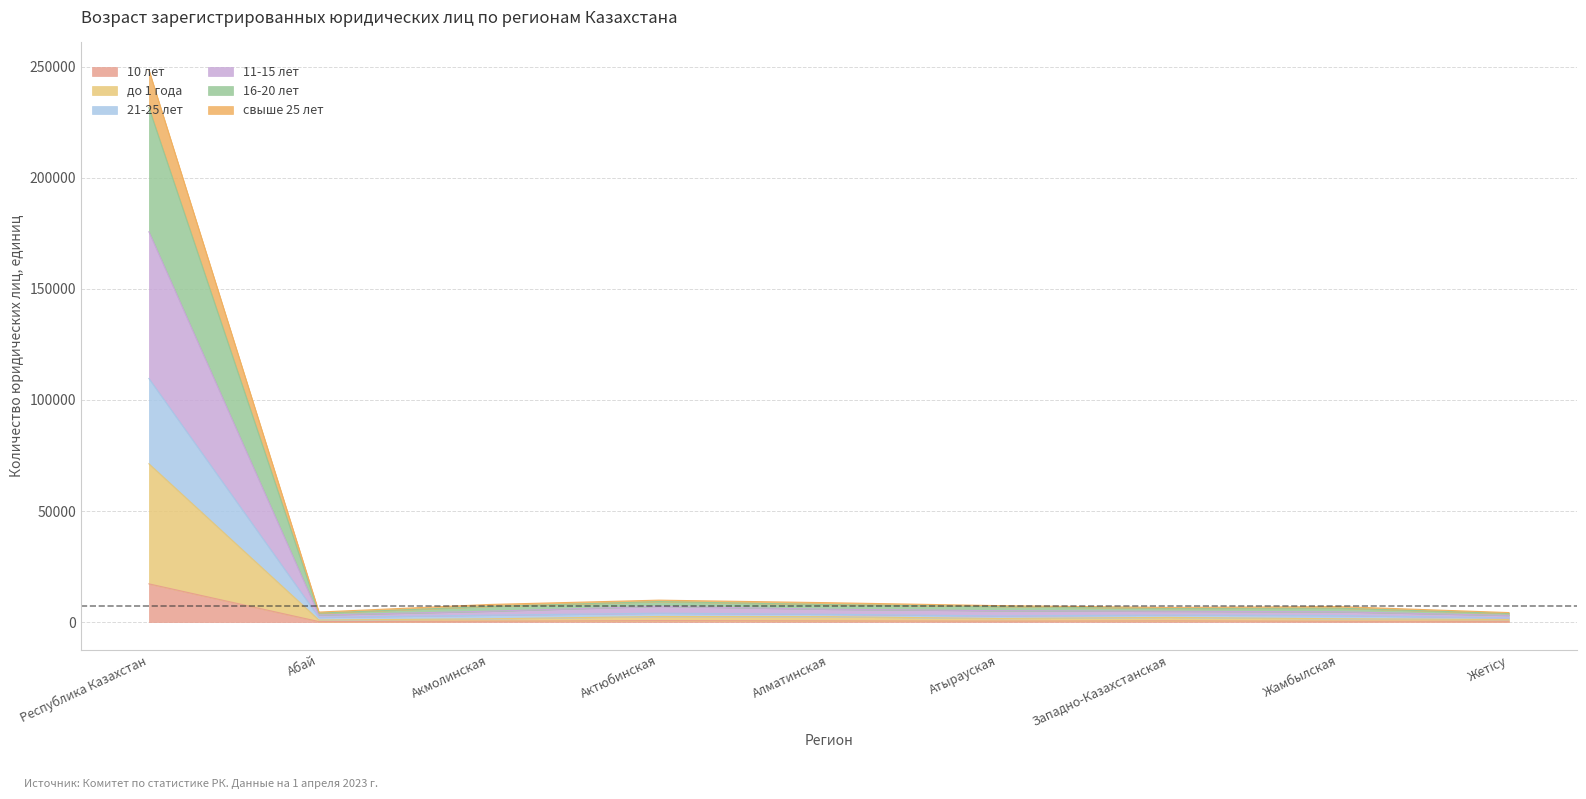

Where is the first local maximum for 16-20 лет?

Актюбинская